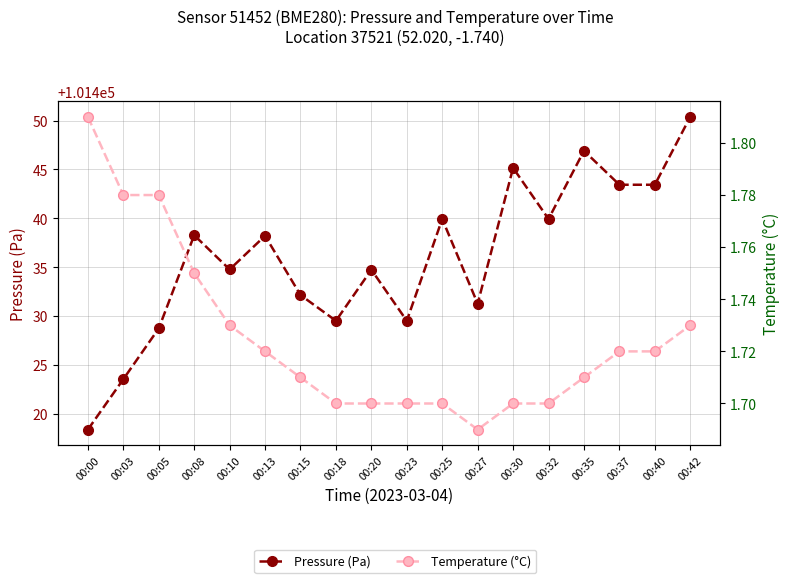

How many distinct data groups are displayed?

2